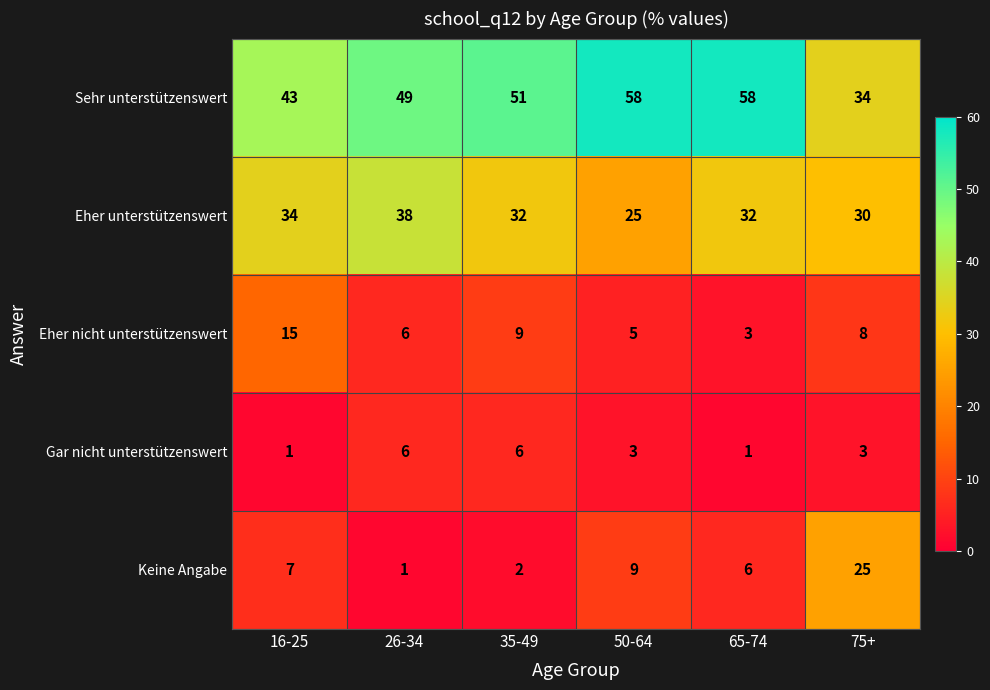

Which category has the lowest value in the Keine Angabe series?

26-34